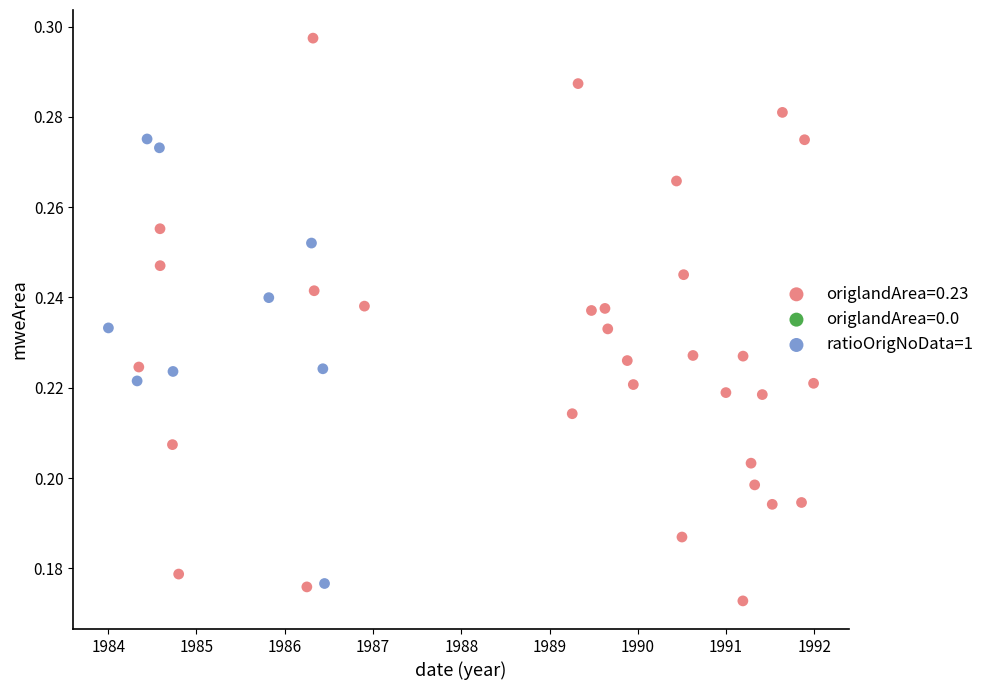

Which series reaches the maximum Y coordinate?

origlandArea=0.23